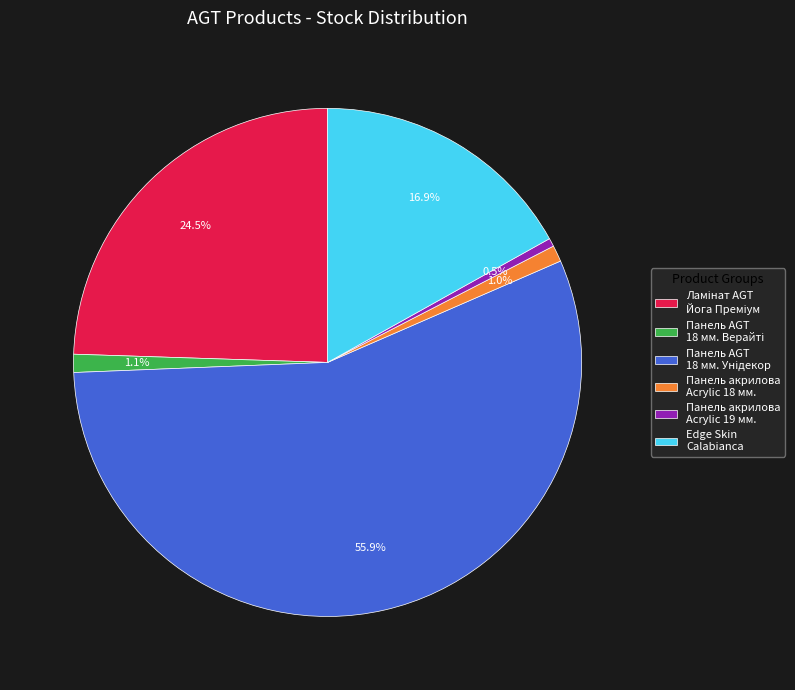

How many slices are in this pie chart?

6